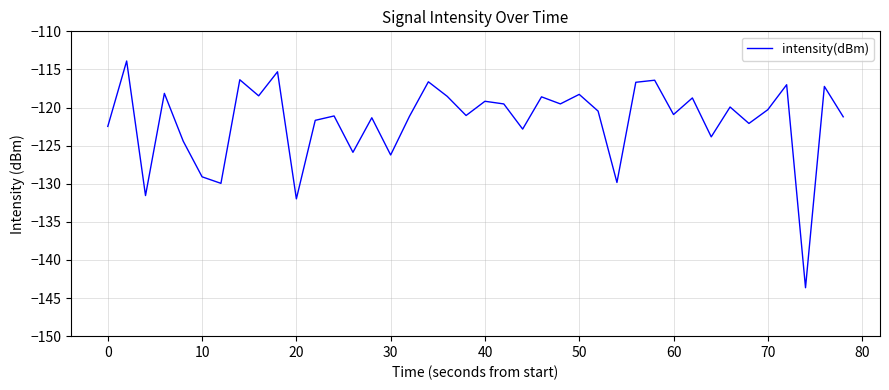

What is the difference between the maximum and minimum values?

29.8